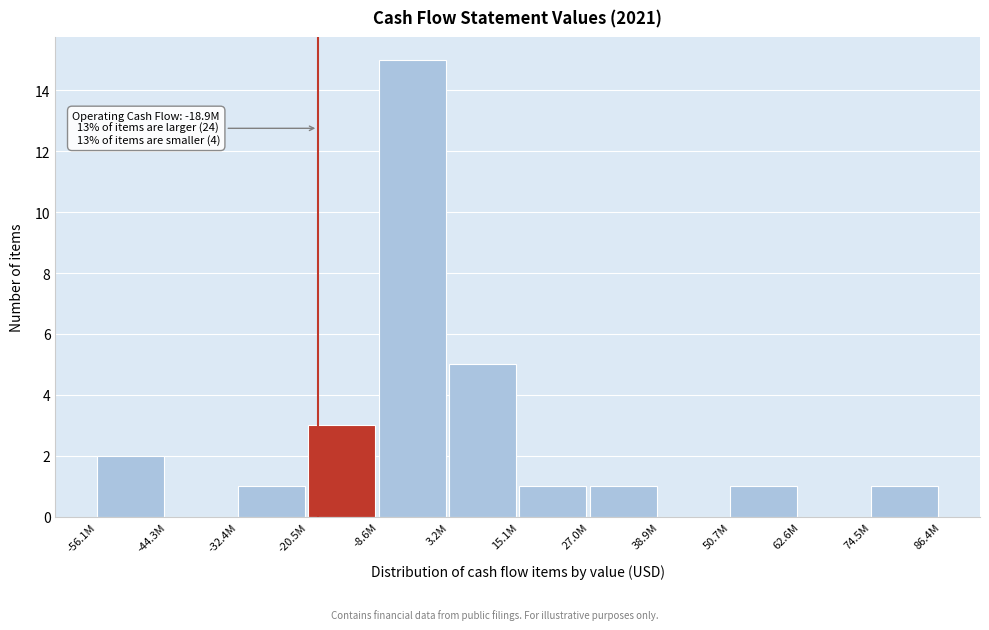

Reading left to right, extract all data points from this chart.

-56.1M=2	-44.3M=0	-32.4M=1	-20.5M=3	-8.6M=15	3.2M=5	15.1M=1	27.0M=1	38.9M=0	50.7M=1	62.6M=0	74.5M=1